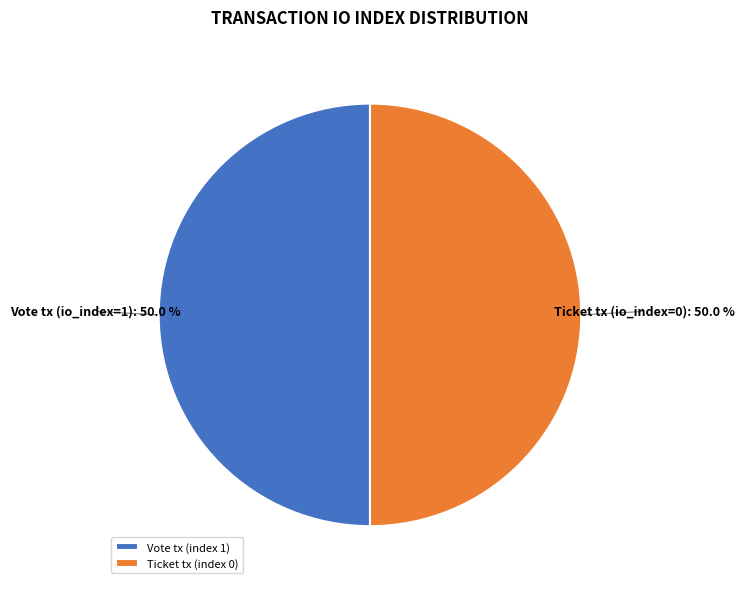

To the nearest percent, what percentage of the pie is Vote tx (index 1)?

50%